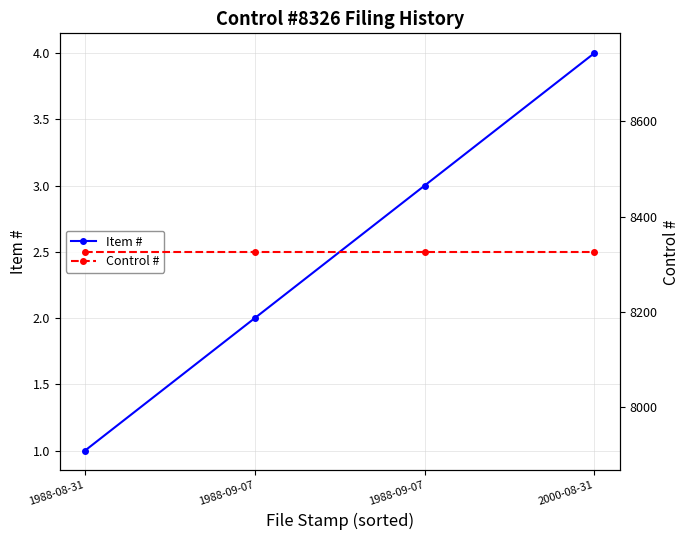

Reading left to right, transcribe all the data shown in this chart.

Item #: 1988-08-31=1	1988-09-07=2	1988-09-07=3	2000-08-31=4
Control #: 1988-08-31=8326	1988-09-07=8326	1988-09-07=8326	2000-08-31=8326